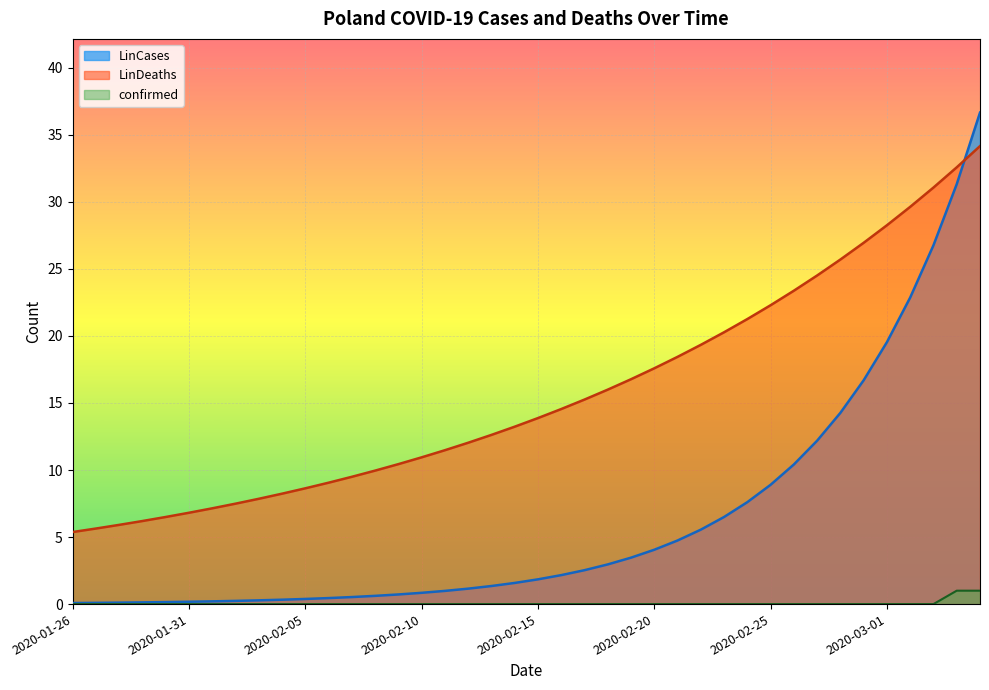

What is the maximum value for LinDeaths?

34.2